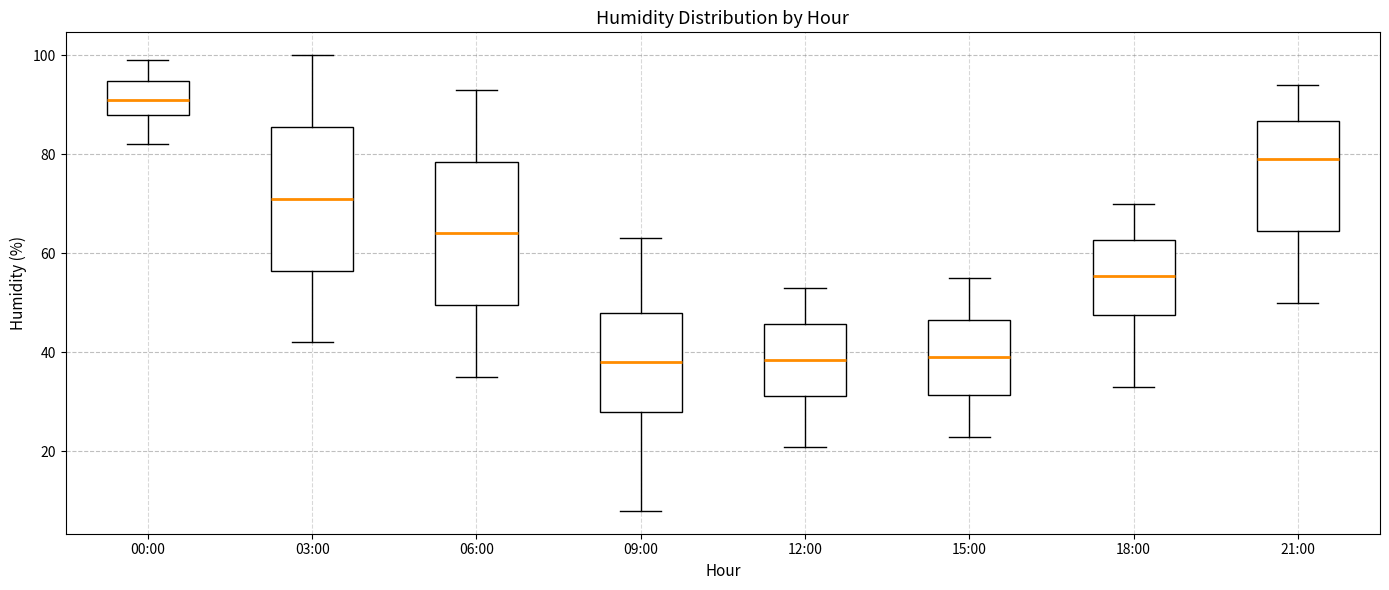

Where does the upper whisker of the box for 15:00 end on the y-axis? The values are not printed on the chart, so give them approximately, as read against the axis.

56